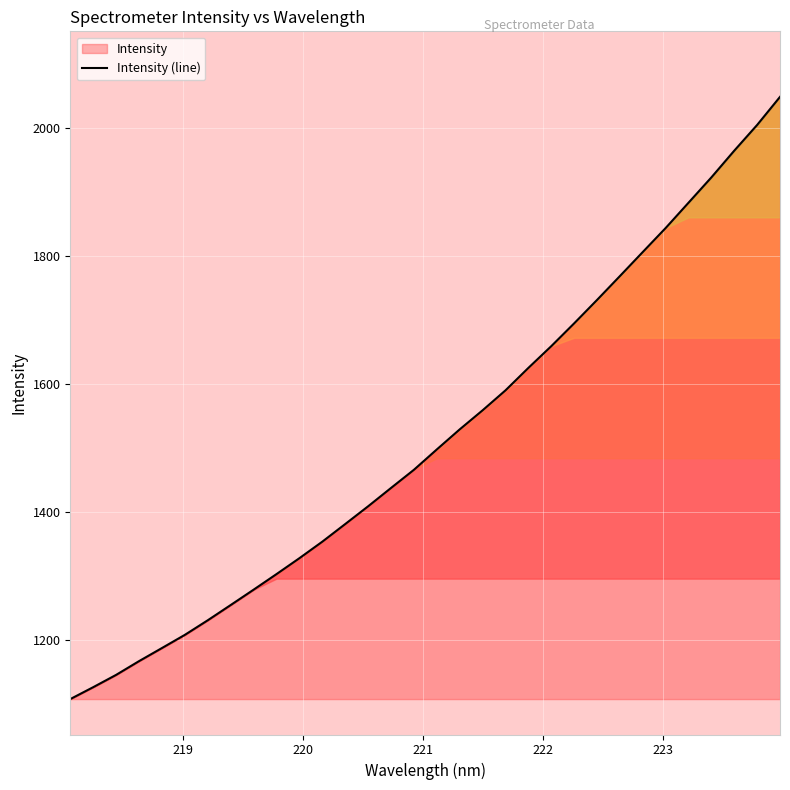

Does the chart display data point markers on the line(s)?

No